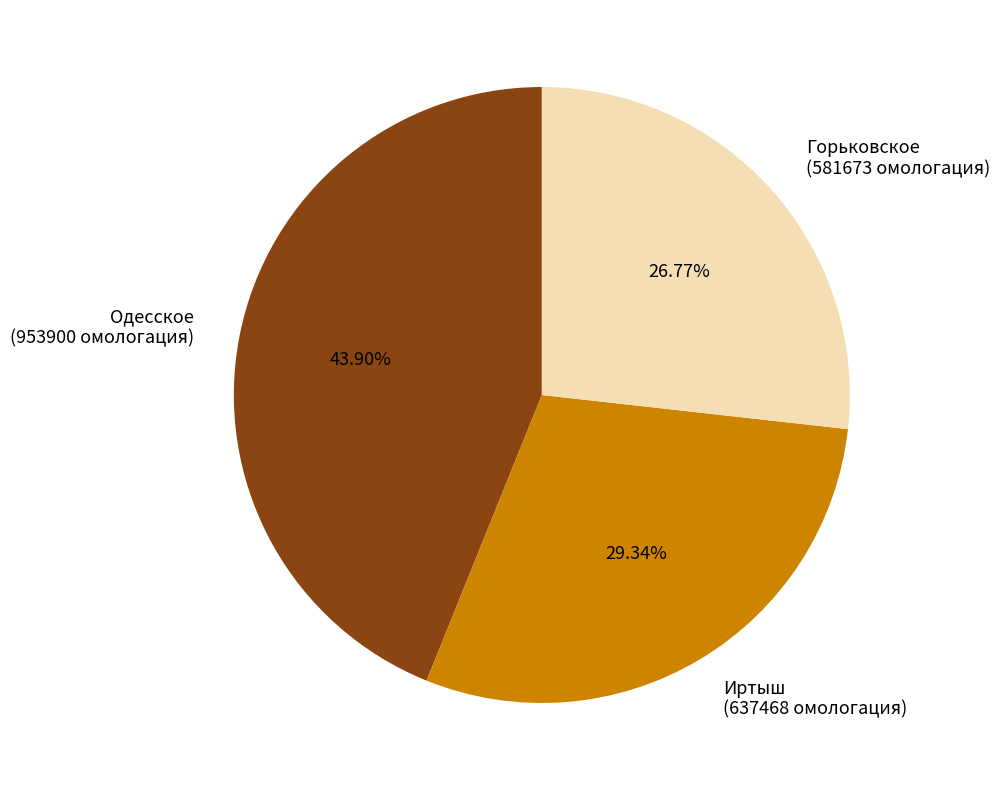

Combined, what portion of the pie is Иртыш and Одесское?

73.2%